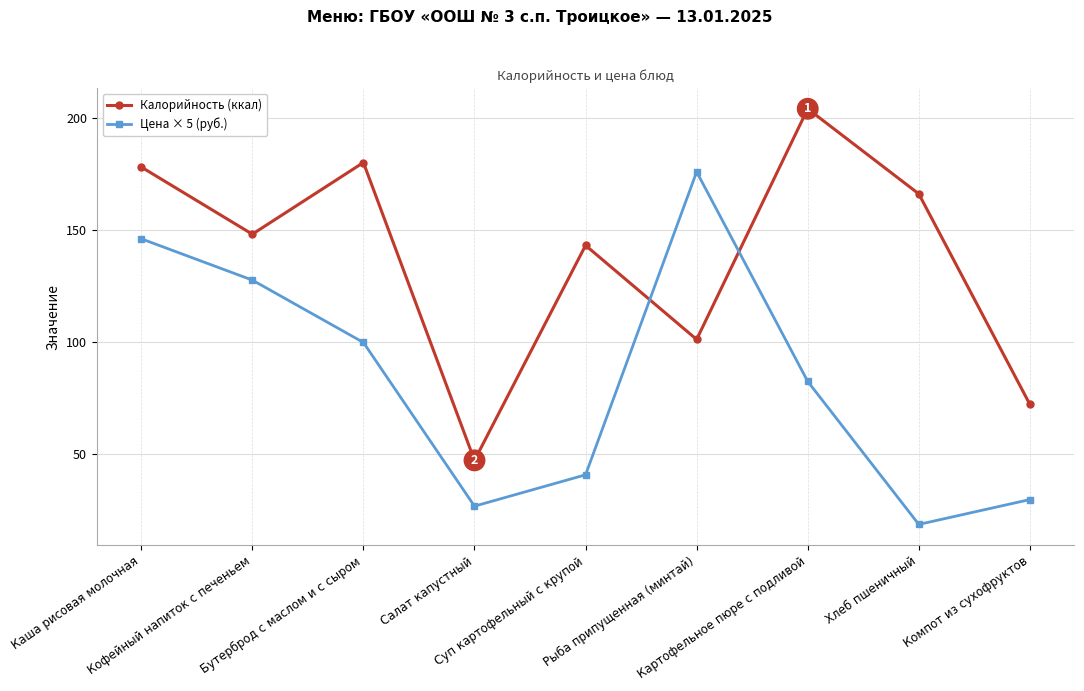

What is the greatest value displayed?

204.0